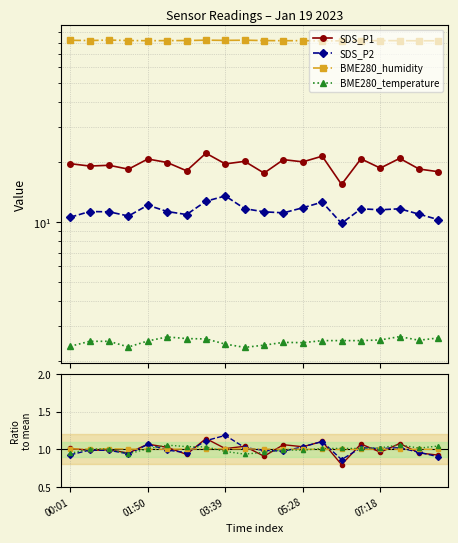

Rank the categories by BME280_humidity value from lowest to highest.

05:56, 06:23, 08:40, 08:13, 06:51, 05:01, 01:50, 07:45, 05:28, 02:17, 07:18, 04:34, 00:28, 01:22, 02:44, 03:39, 00:01, 04:06, 03:12, 00:55